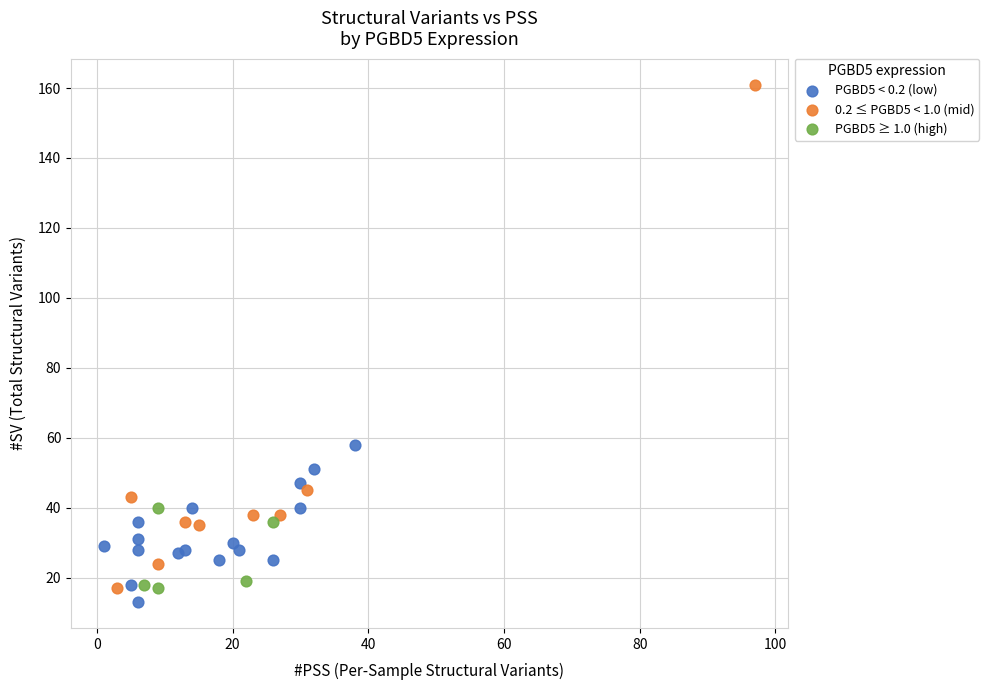

Which series has the largest Y range (max minus min)?

0.2 ≤ PGBD5 < 1.0 (mid)